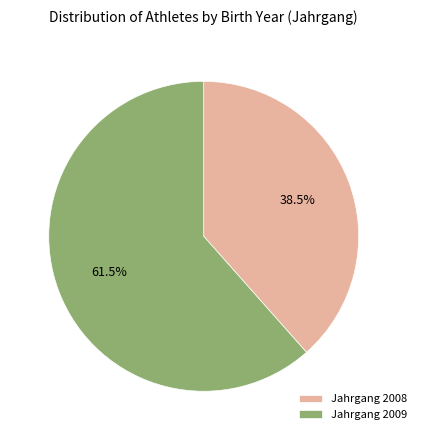

Which category has the biggest portion of the pie?

Jahrgang 2009